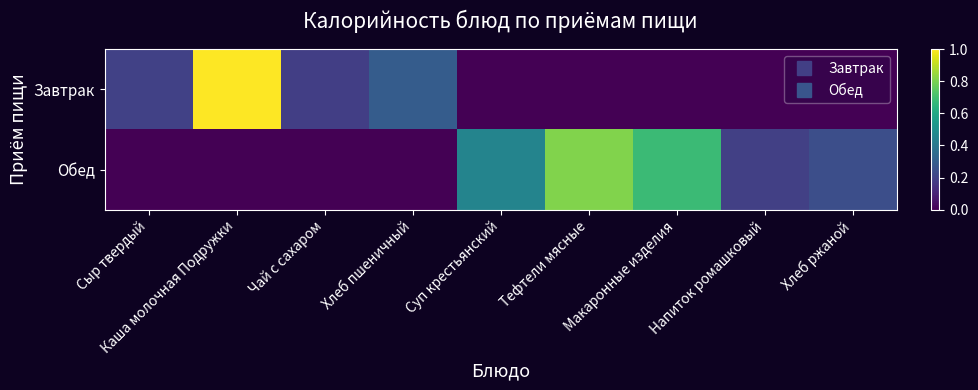

What is the spread (max minus min) of values at Каша молочная Подружки?

1.0